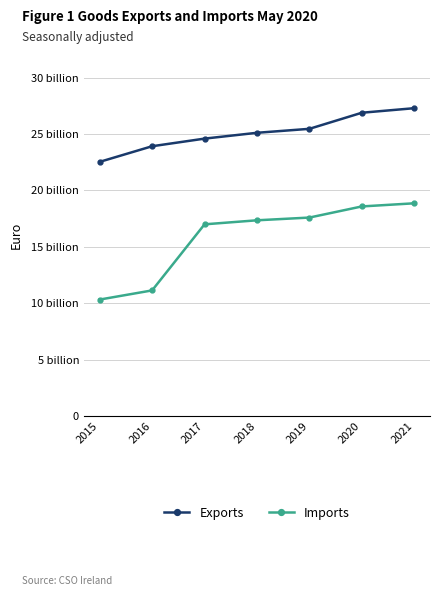

What is the maximum value for Exports?

27.3